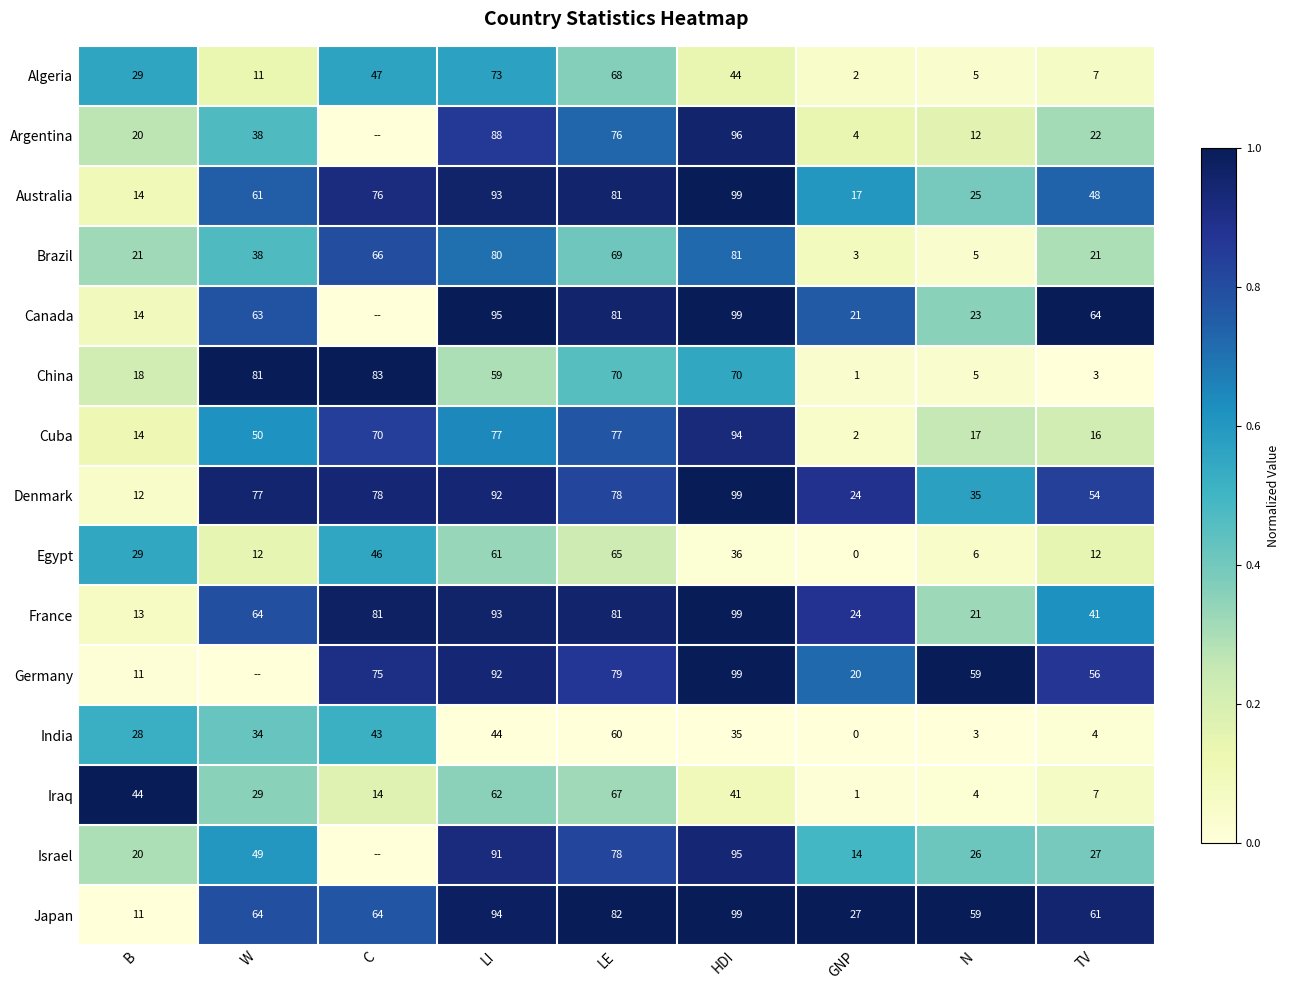

The value of Argentina at B is 33. True or false?

False